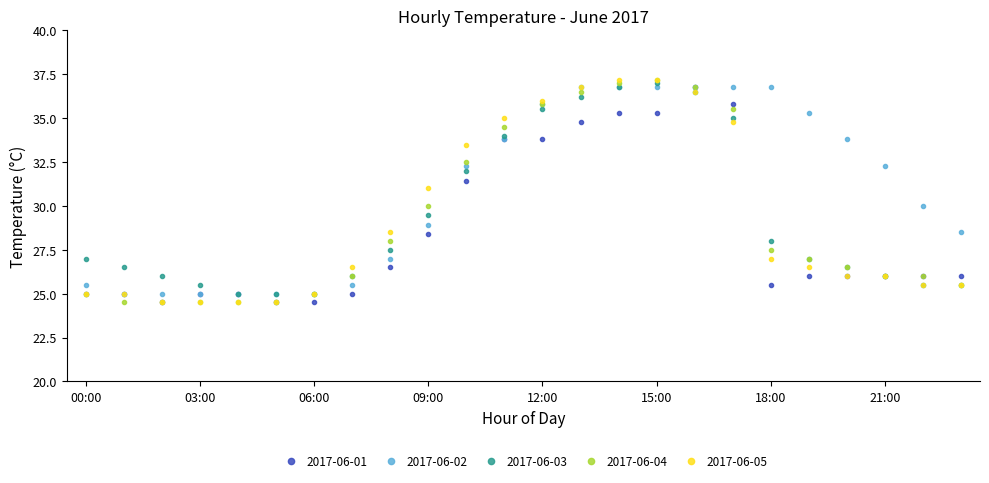

What is the greatest value displayed?

37.2